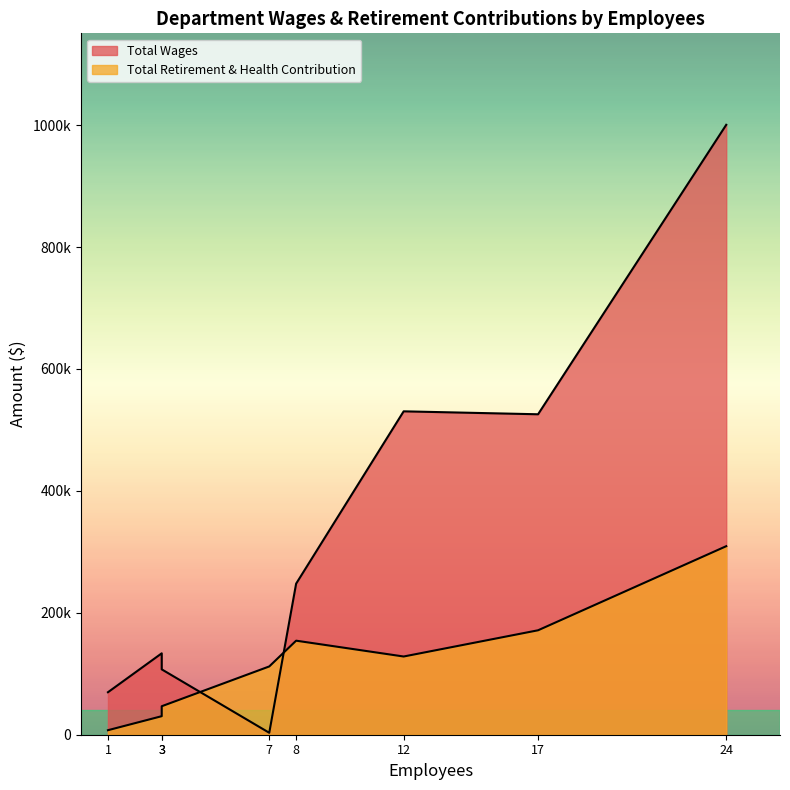

The value of Total Wages at Engineering-Mwd is 34591. True or false?

False